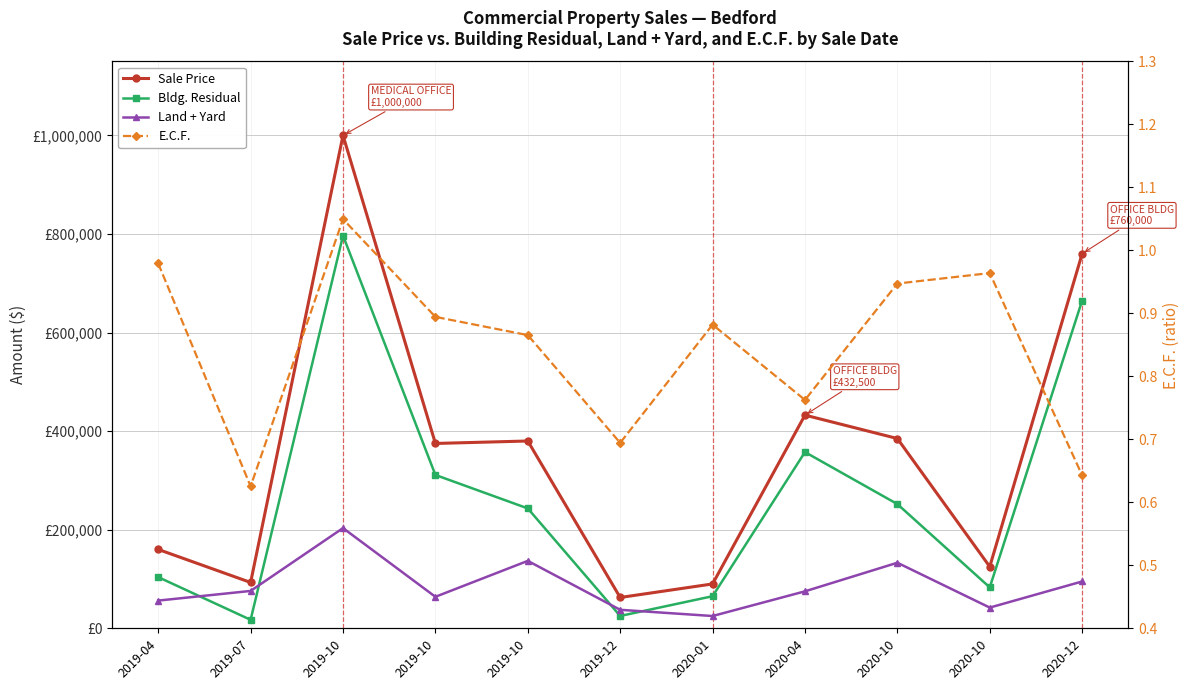

True or false: Bldg. Residual and Sale Price cross at least once.

False